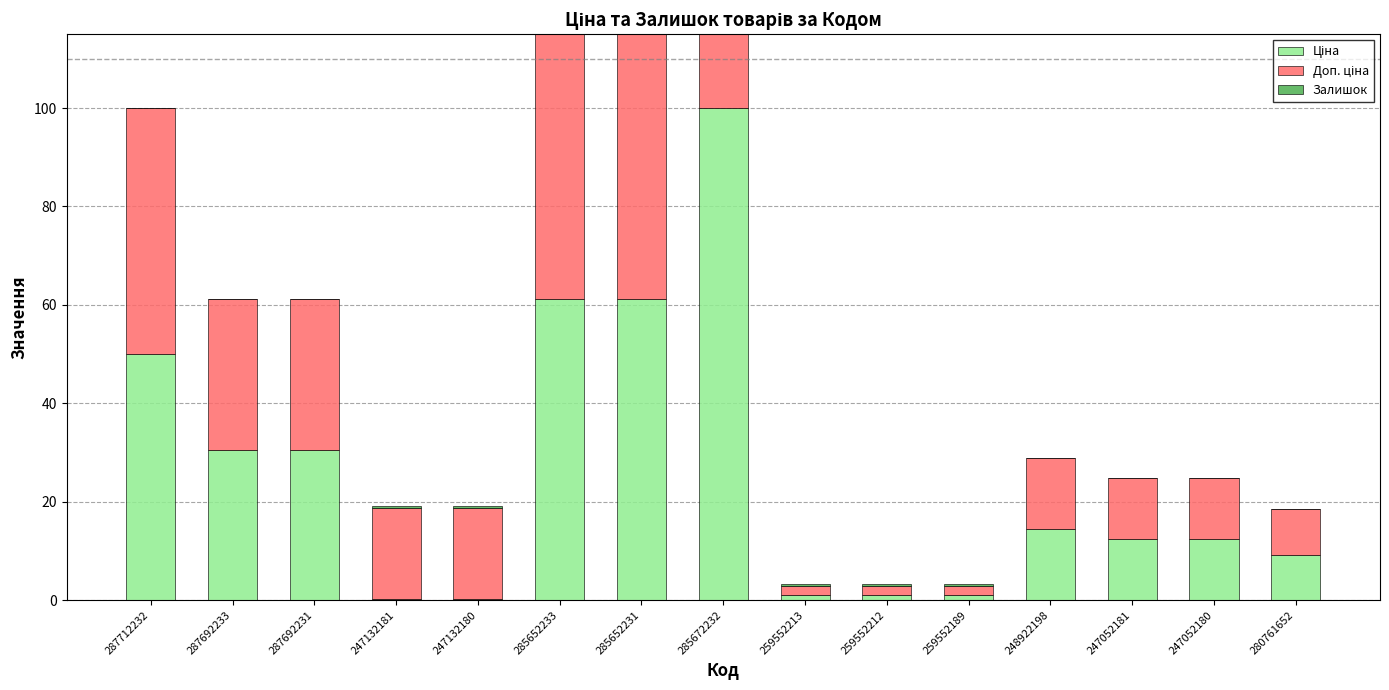

What is the value of the Ціна bar at the 9th from the left?

1.1